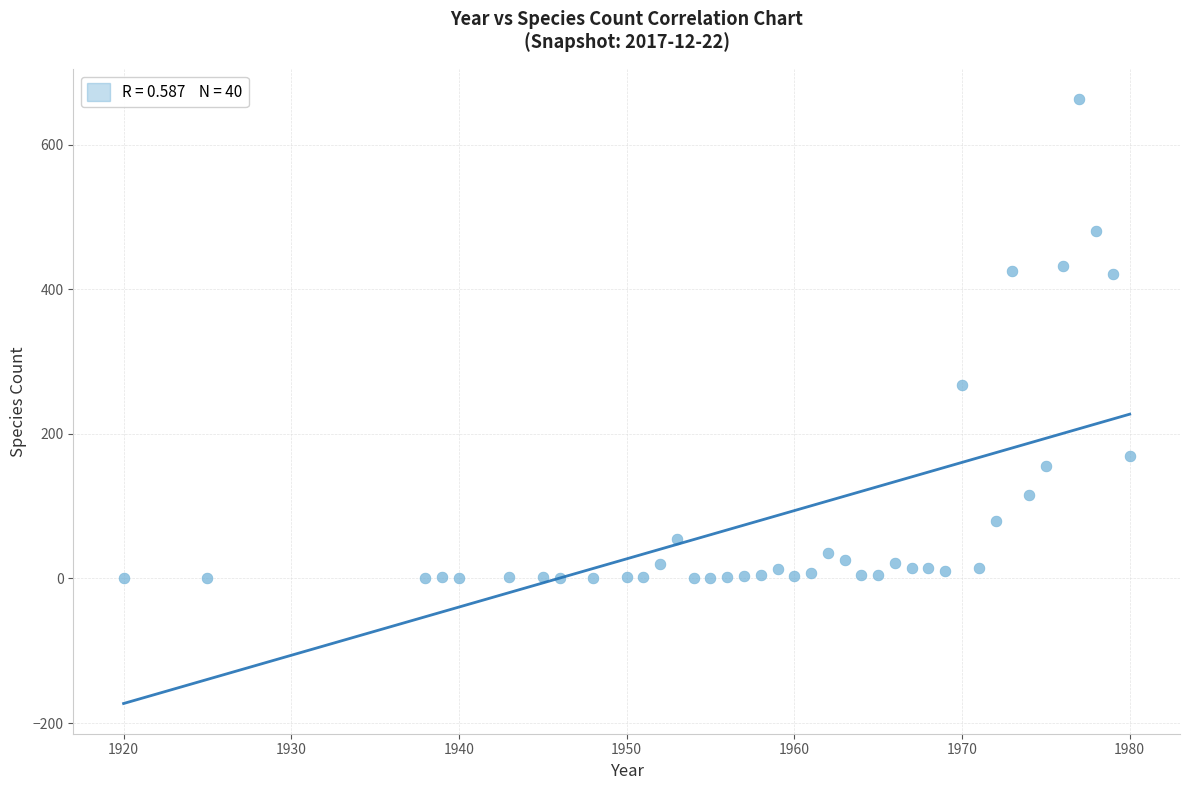

What Y value in the scatter plot is closest to 332?

267